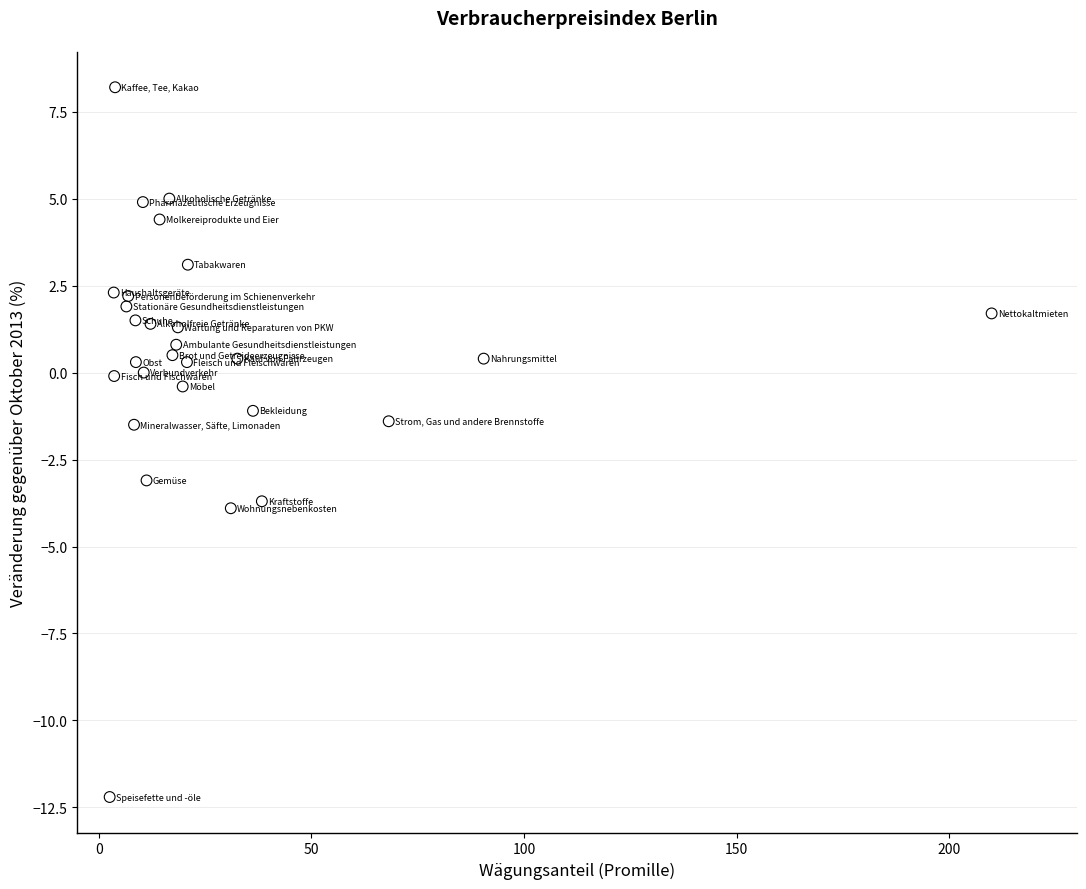

What is the range of Y values (max minus min)?

20.4